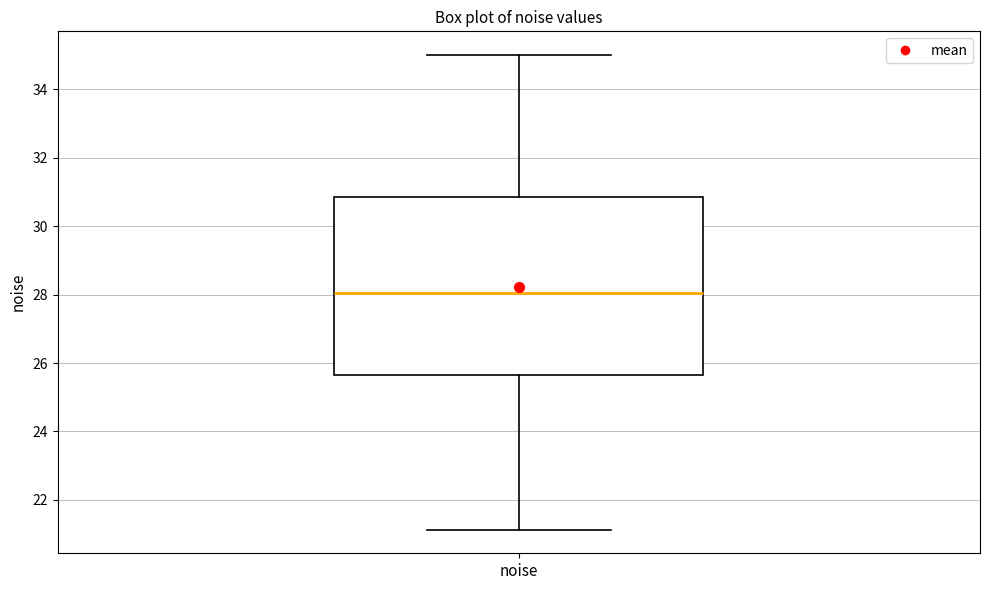

Transcribe this box plot: give where the median line is, the range the box spans, and where the two whiskers end, as read against the y-axis. The values are not printed on the chart, so give them approximately, as read against the axis.

median 28.0, box 25.6 to 30.8, whiskers 21.2 to 35.0